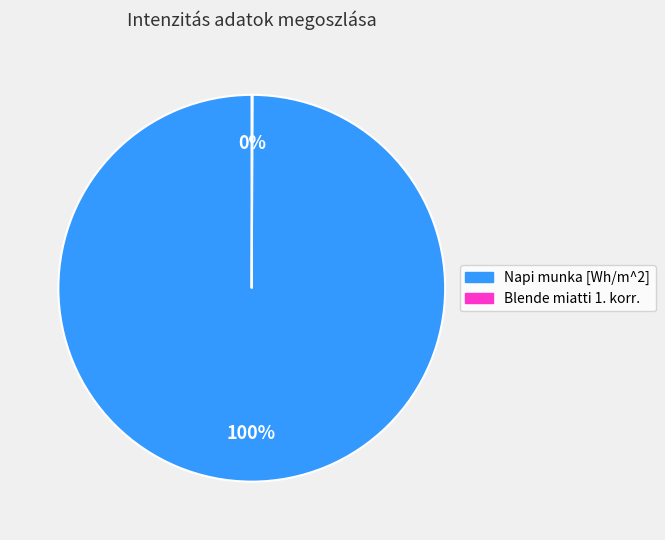

The Napi munka [Wh/m^2] slice represents 100% of the pie. True or false?

True